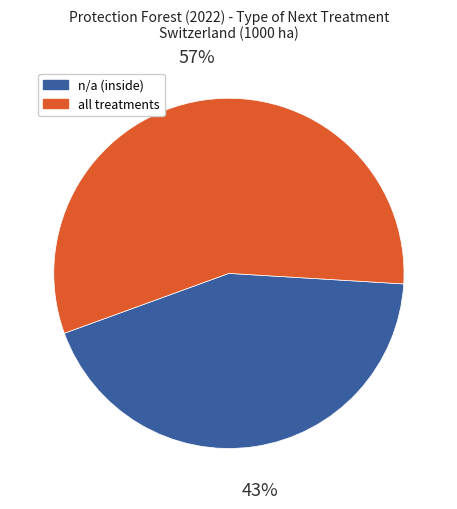

Is there a majority slice in this chart?

Yes